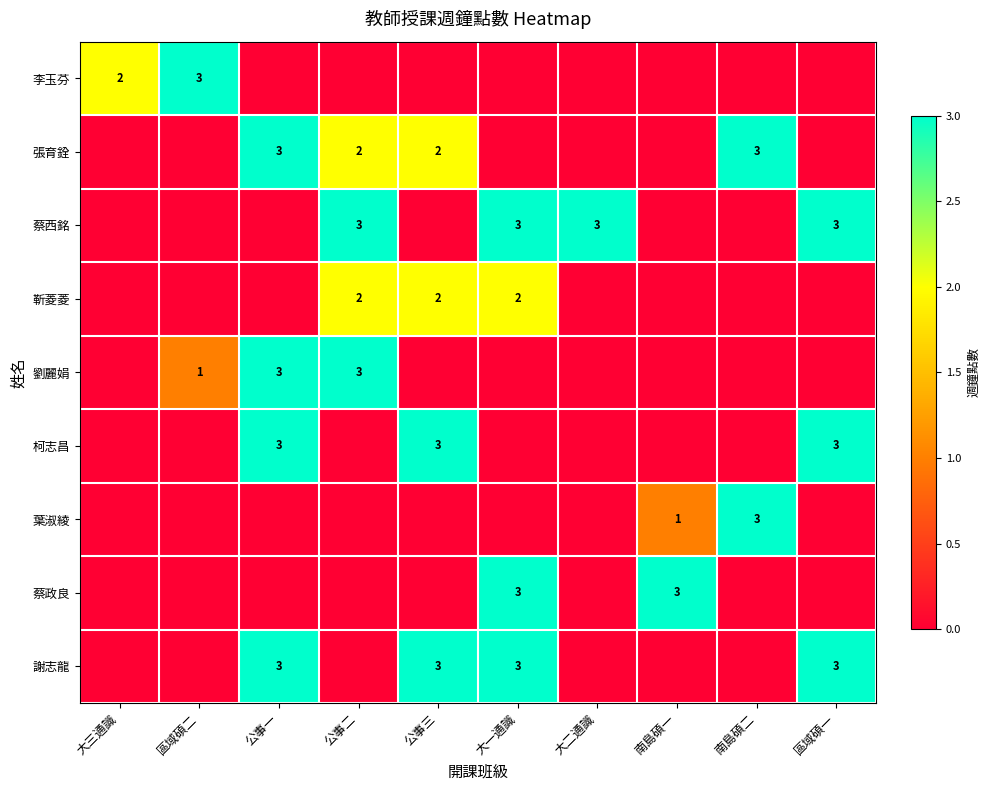

Which has a higher value, 南島碩一 or 區域碩二?

區域碩二